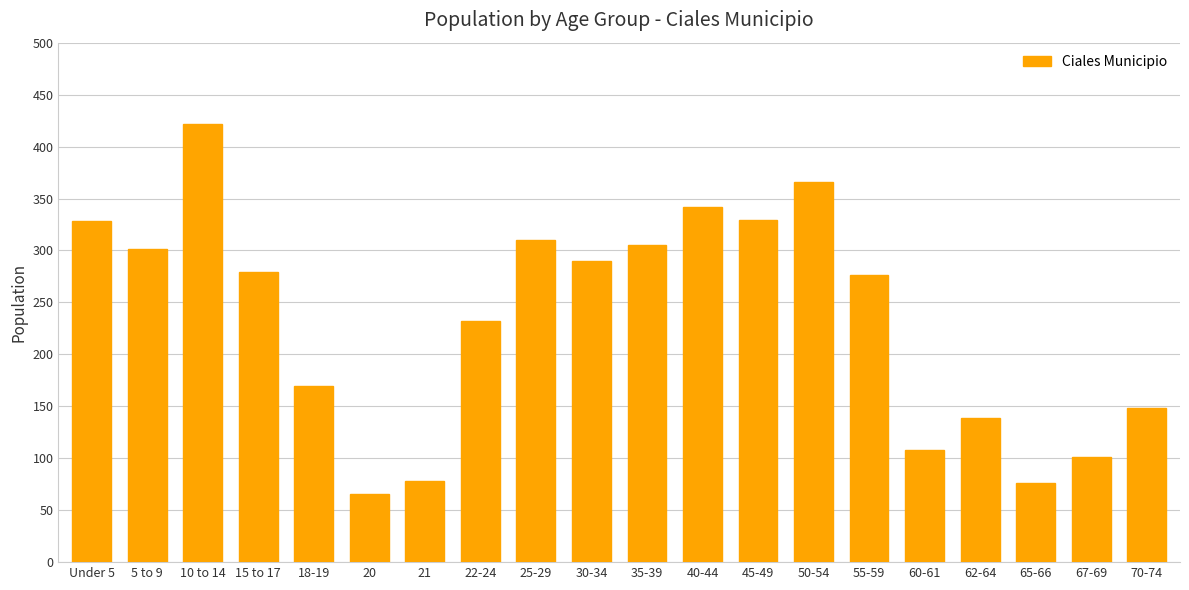

True or false: the data shows 437 at 35-39.

False